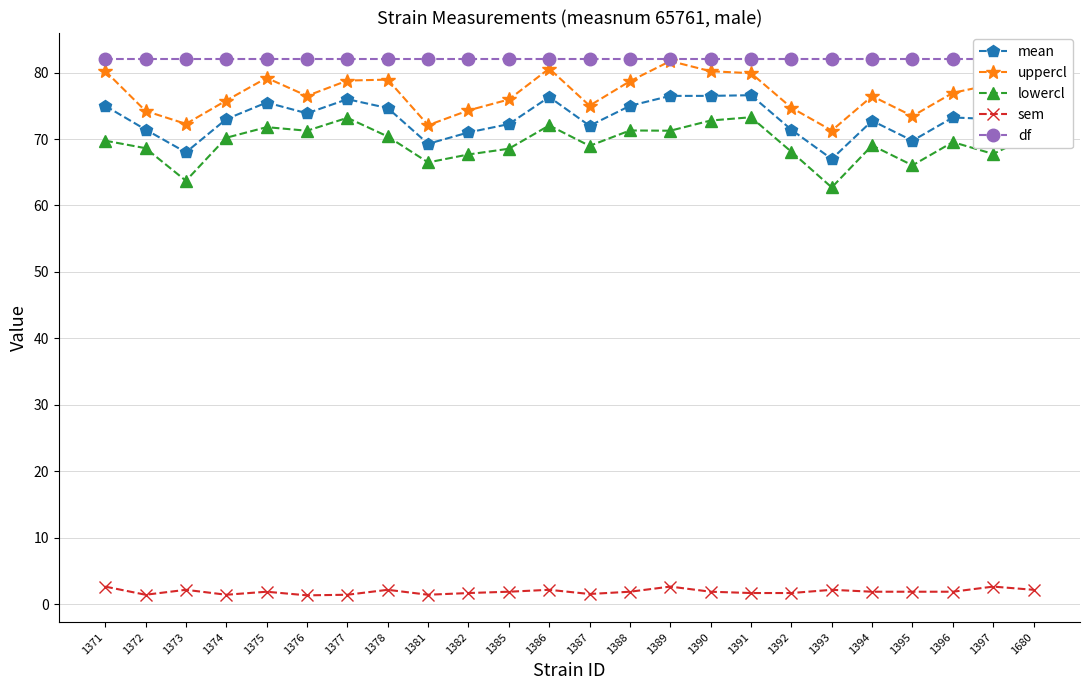

Reading left to right, list all the values displayed in this chart.

mean: 1371=75.0	1372=71.4	1373=68.0	1374=73.0	1375=75.5	1376=73.9	1377=76.0	1378=74.7	1381=69.3	1382=71.0	1385=72.2	1386=76.3	1387=72.0	1388=75.0	1389=76.5	1390=76.5	1391=76.6	1392=71.4	1393=67.0	1394=72.8	1395=69.8	1396=73.2	1397=73.0	1680=75.0
uppercl: 1371=80.2	1372=74.2	1373=72.3	1374=75.8	1375=79.2	1376=76.5	1377=78.8	1378=78.9	1381=72.1	1382=74.3	1385=76.0	1386=80.6	1387=75.0	1388=78.7	1389=81.7	1390=80.2	1391=79.9	1392=74.7	1393=71.3	1394=76.5	1395=73.5	1396=77.0	1397=78.2	1680=79.3
lowercl: 1371=69.8	1372=68.6	1373=63.7	1374=70.2	1375=71.8	1376=71.3	1377=73.2	1378=70.4	1381=66.5	1382=67.7	1385=68.5	1386=72.1	1387=69.0	1388=71.3	1389=71.3	1390=72.8	1391=73.3	1392=68.1	1393=62.7	1394=69.0	1395=66.0	1396=69.5	1397=67.8	1680=70.7
sem: 1371=2.6	1372=1.4	1373=2.2	1374=1.4	1375=1.9	1376=1.3	1377=1.4	1378=2.2	1381=1.4	1382=1.7	1385=1.9	1386=2.2	1387=1.5	1388=1.9	1389=2.6	1390=1.9	1391=1.7	1392=1.7	1393=2.2	1394=1.9	1395=1.9	1396=1.9	1397=2.6	1680=2.2
df: 1371=82.0	1372=82.0	1373=82.0	1374=82.0	1375=82.0	1376=82.0	1377=82.0	1378=82.0	1381=82.0	1382=82.0	1385=82.0	1386=82.0	1387=82.0	1388=82.0	1389=82.0	1390=82.0	1391=82.0	1392=82.0	1393=82.0	1394=82.0	1395=82.0	1396=82.0	1397=82.0	1680=82.0